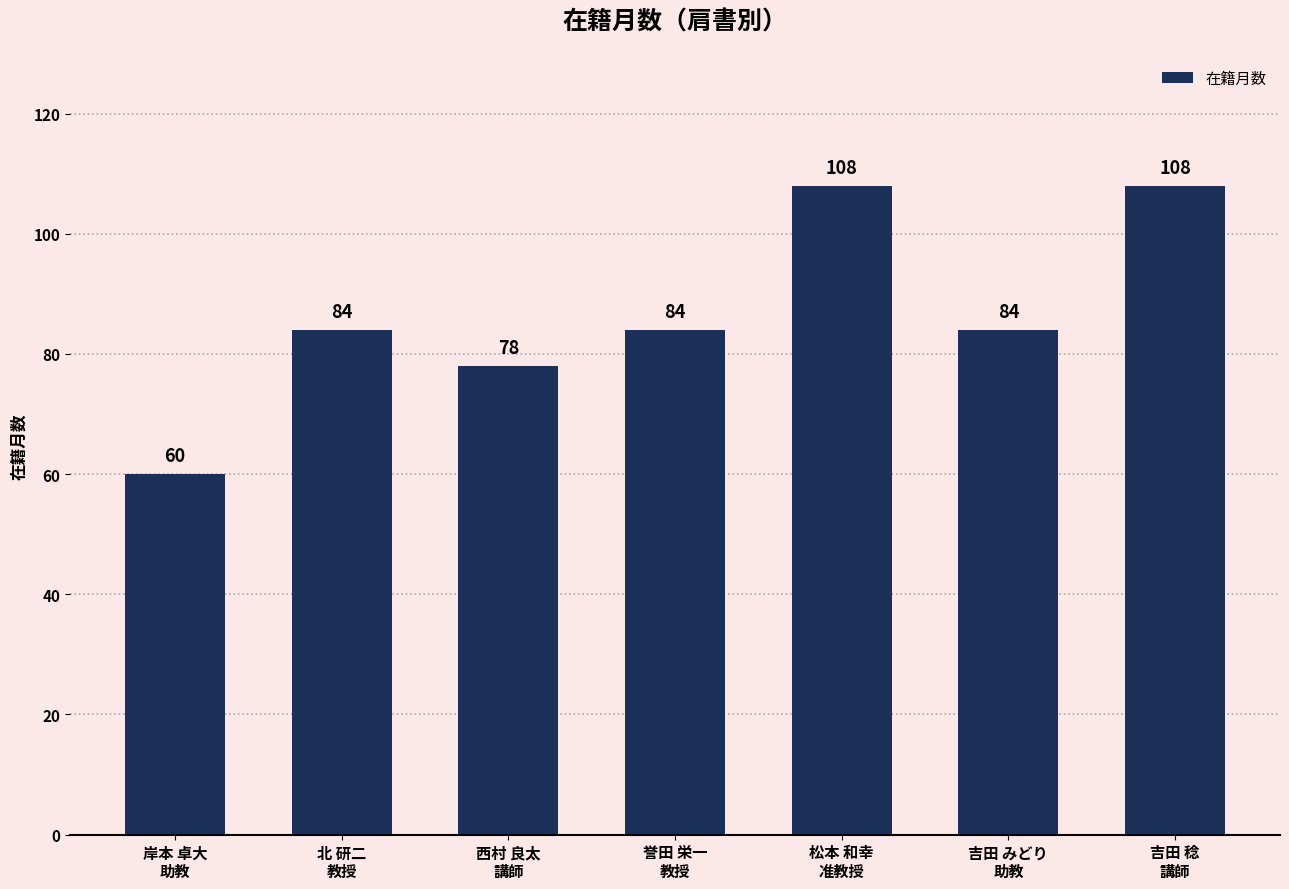

What is the label of the 7th bar from the right?

岸本 卓大
助教